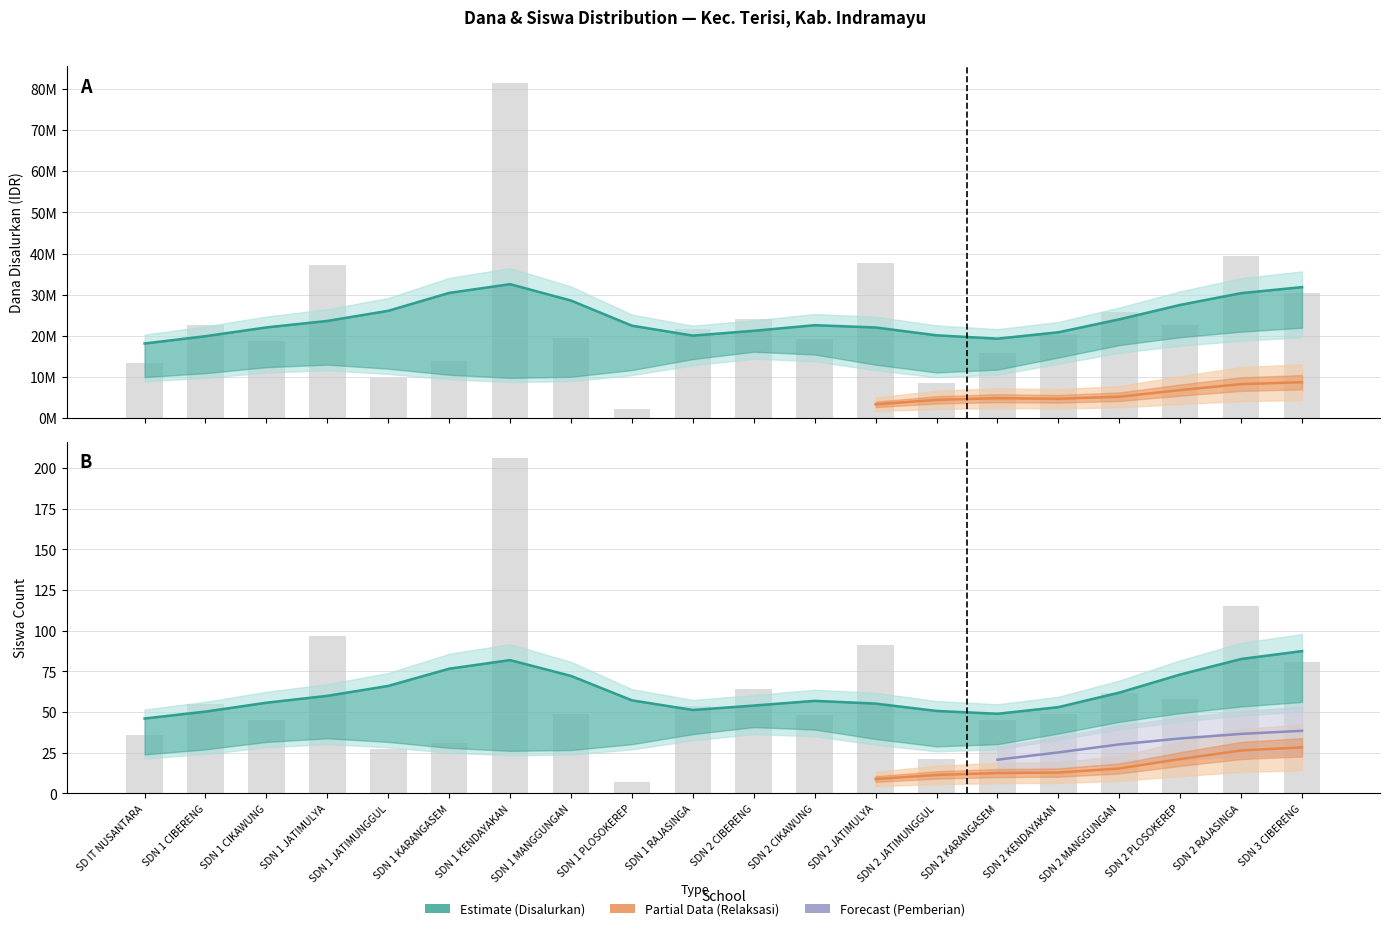

Does the chart contain stacked bars?

No